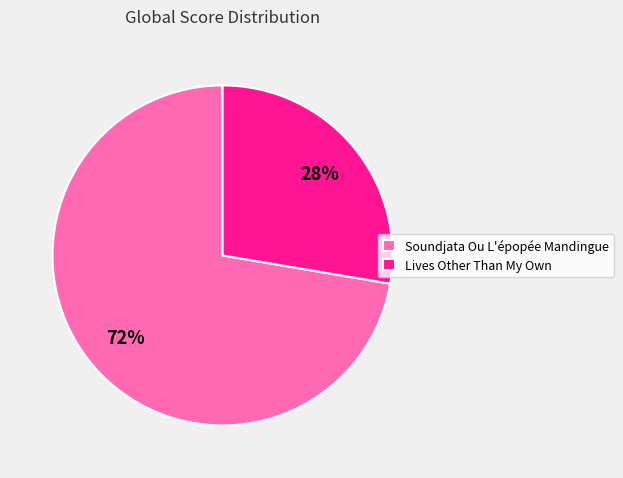

What percentage is the Lives Other Than My Own slice, to the nearest percent?

28%